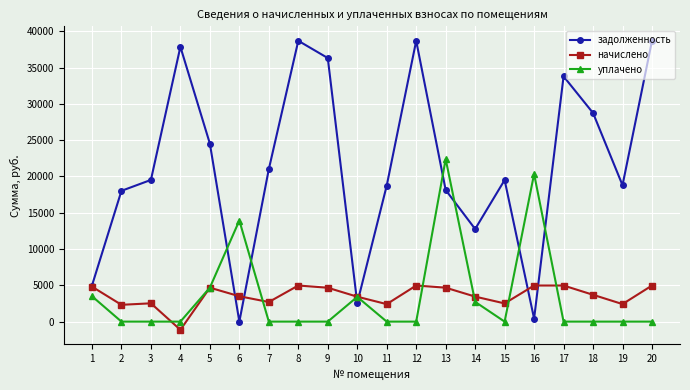

What is the smallest value displayed?

-1128.8